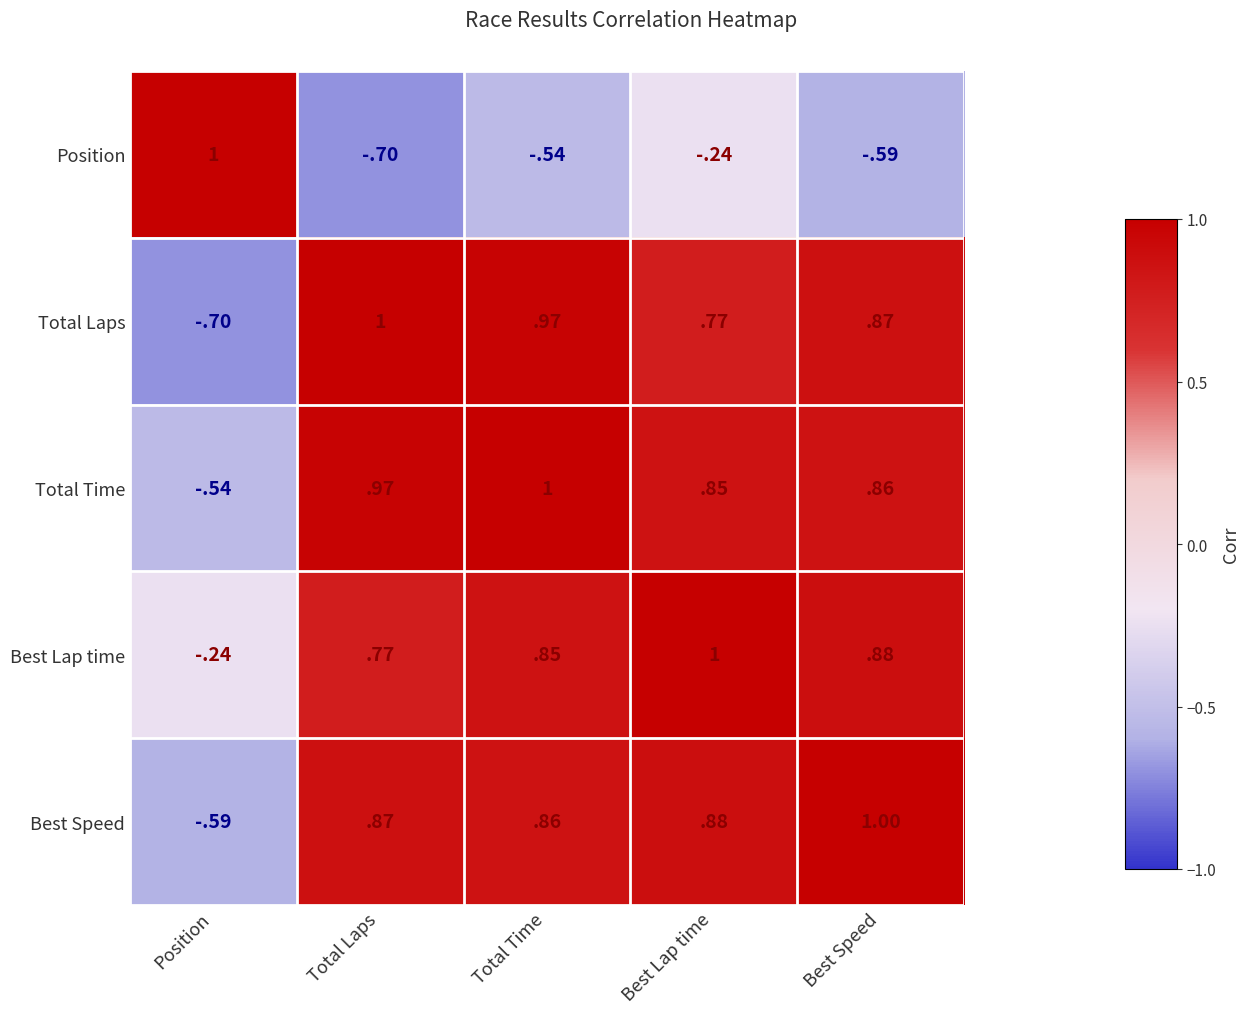

Where is Position nearest to the value 0?

Best Lap time